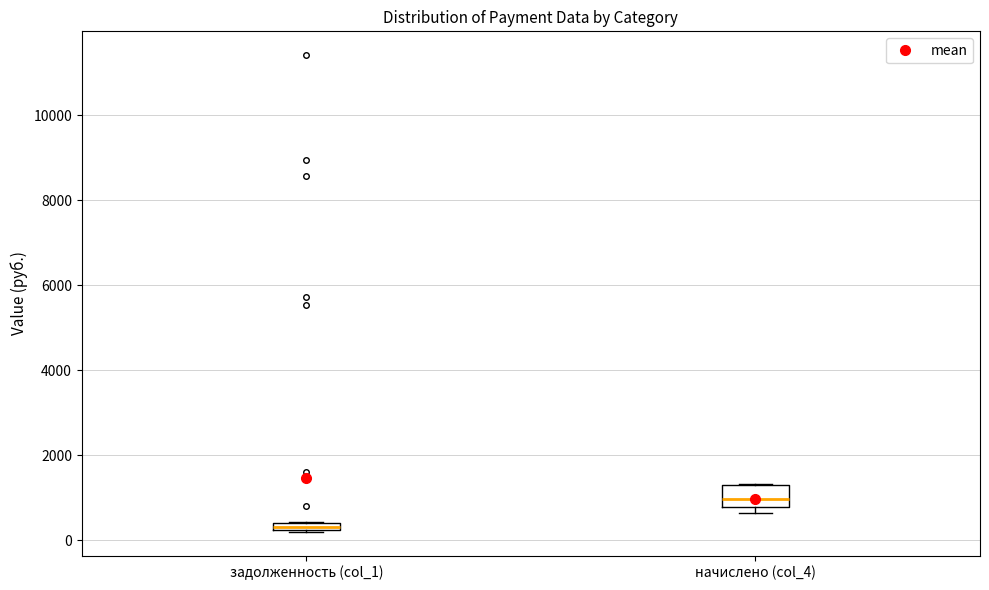

Comparing the boxes themselves (not the whiskers), which one is the tallest?

начислено (col_4)